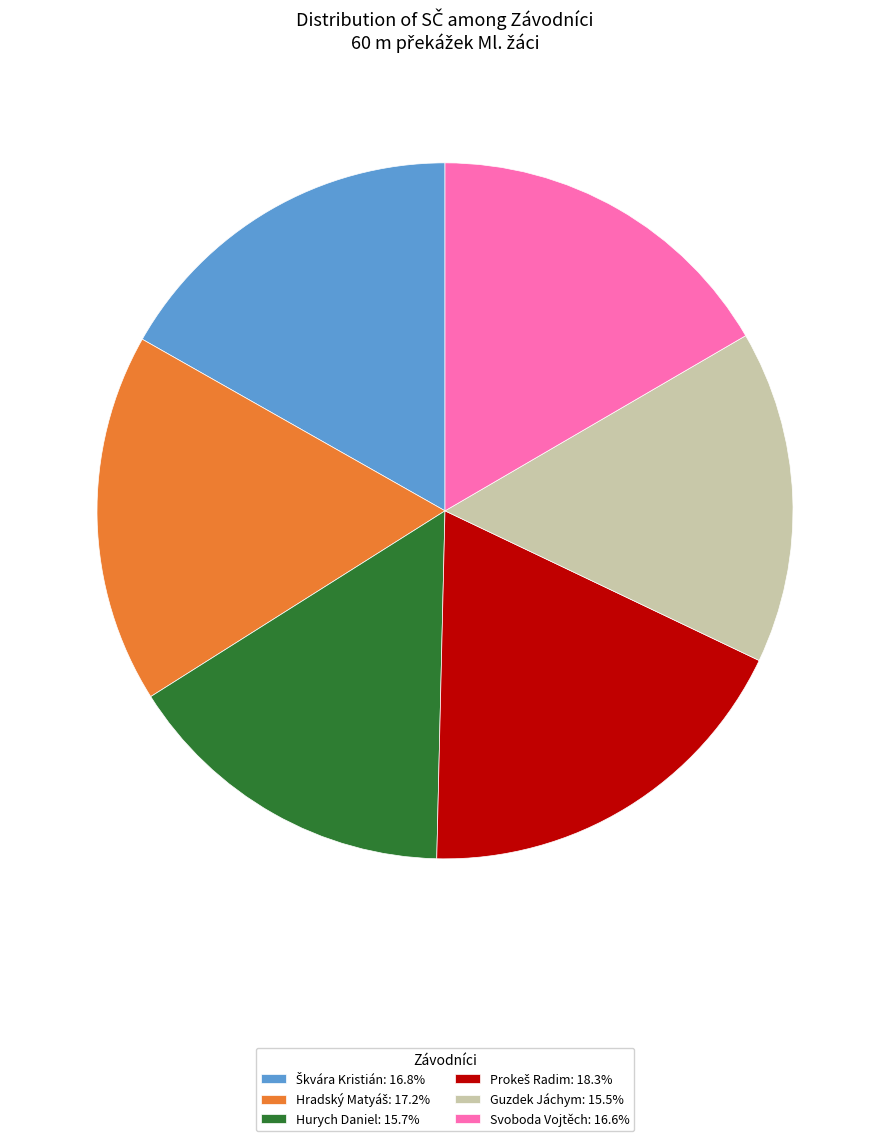

Does Guzdek Jáchym: 15.5% account for over 50% of the chart?

No